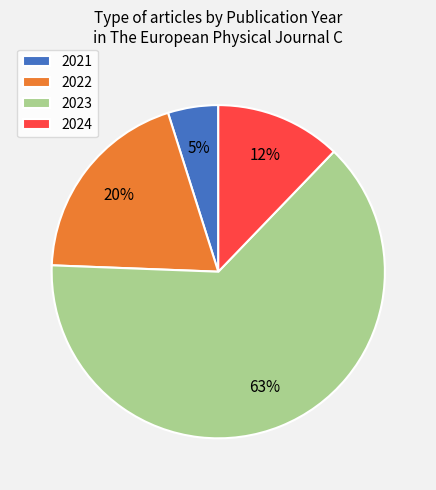

What percentage is the 2023 slice, to the nearest percent?

63%